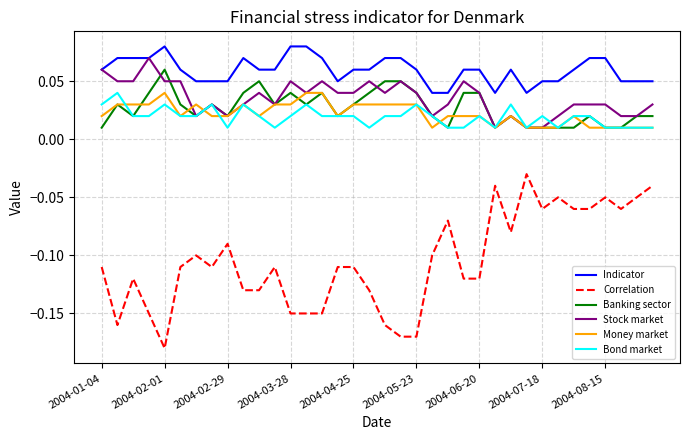

Which series has the widest spread of values?

Correlation